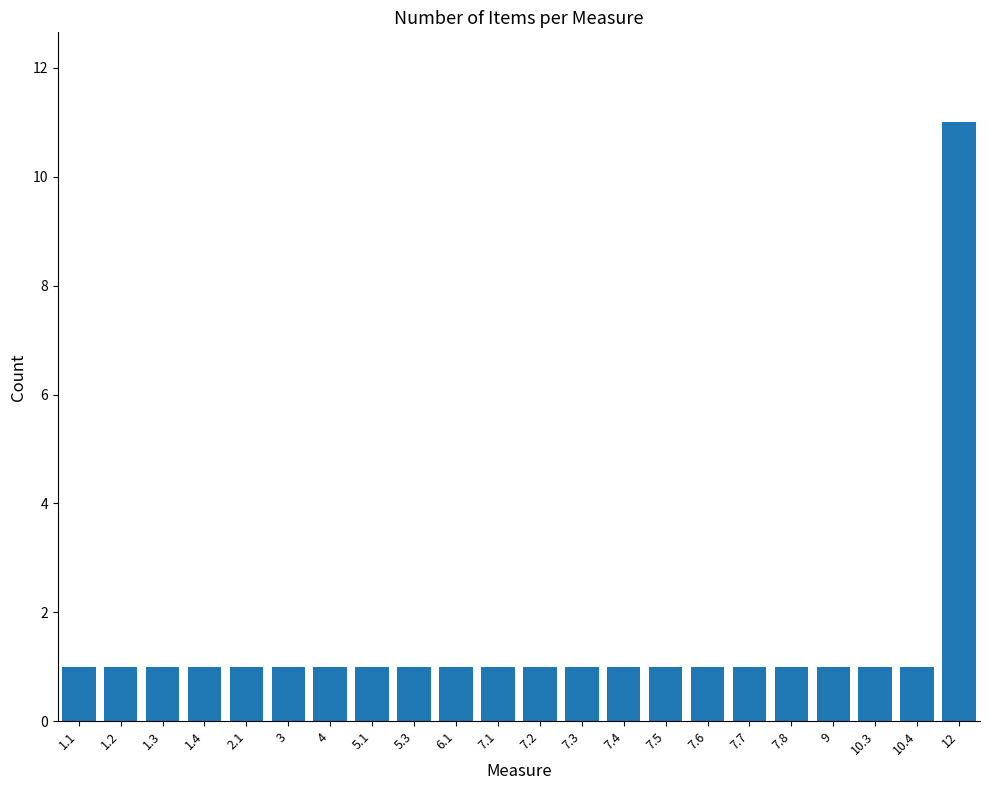

Reading left to right, list all the values displayed in this chart.

1.1=1	1.2=1	1.3=1	1.4=1	2.1=1	3=1	4=1	5.1=1	5.3=1	6.1=1	7.1=1	7.2=1	7.3=1	7.4=1	7.5=1	7.6=1	7.7=1	7.8=1	9=1	10.3=1	10.4=1	12=11